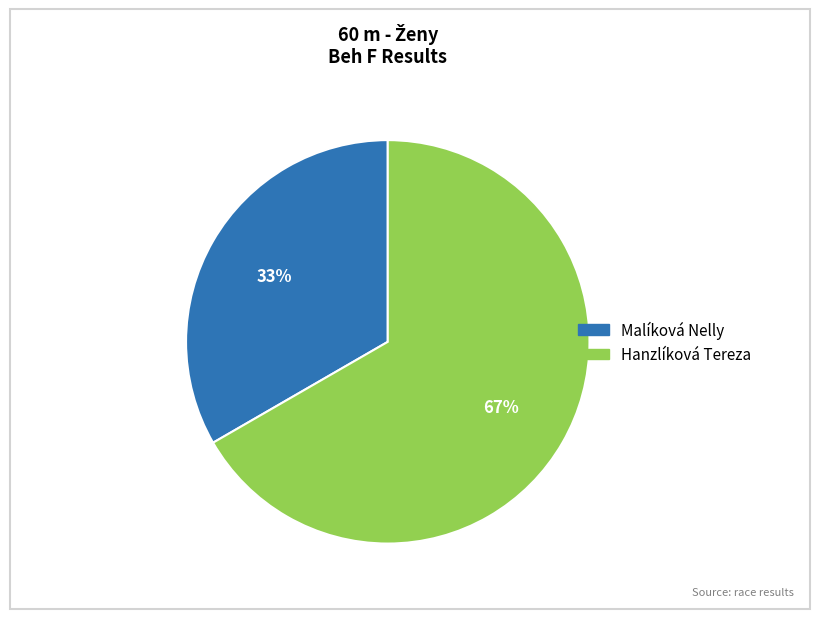

To the nearest percent, what is the combined percentage of Malíková Nelly and Hanzlíková Tereza?

100%